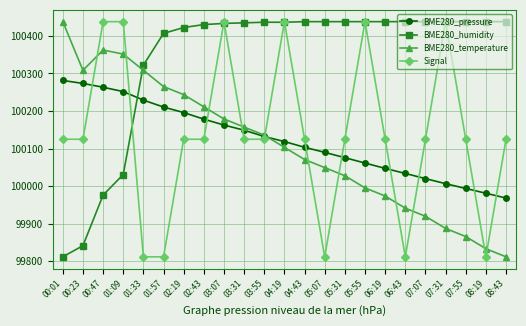

How many lines are shown in the chart?

4